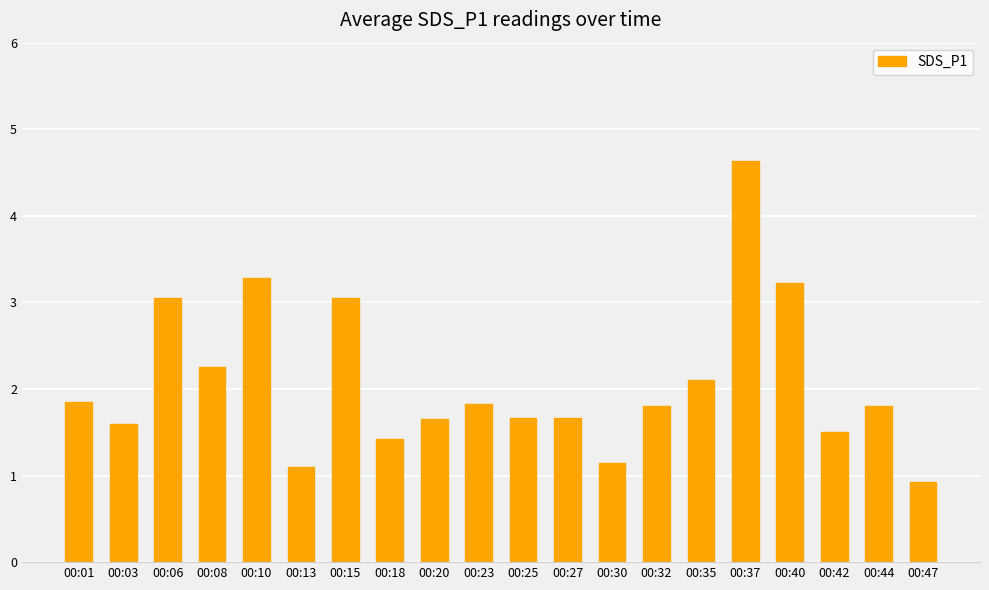

What is the difference between the values at 00:44 and 00:18?

0.4